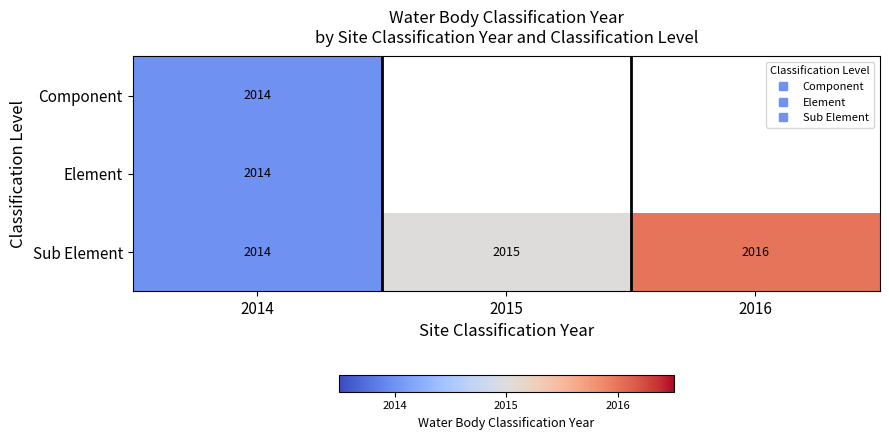

What is the minimum value for Element?

2014.0